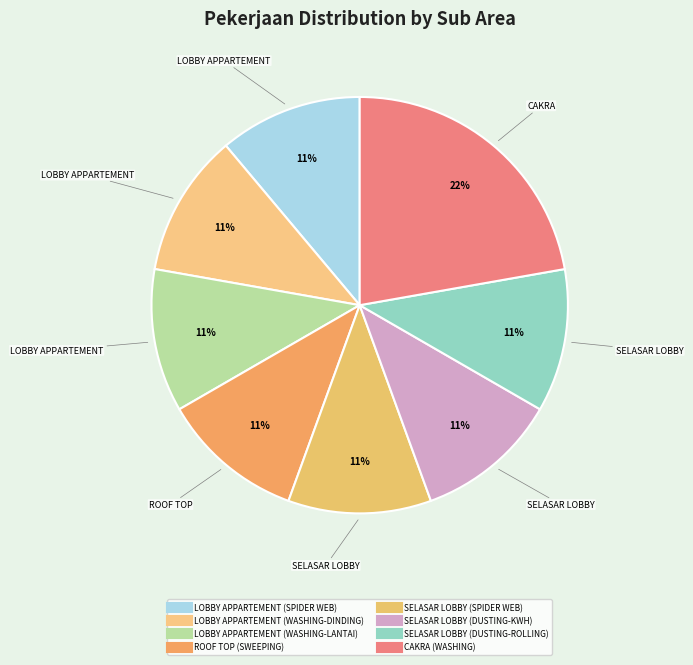

What is the smallest slice in the pie chart?

LOBBY APPARTEMENT (SPIDER WEB)